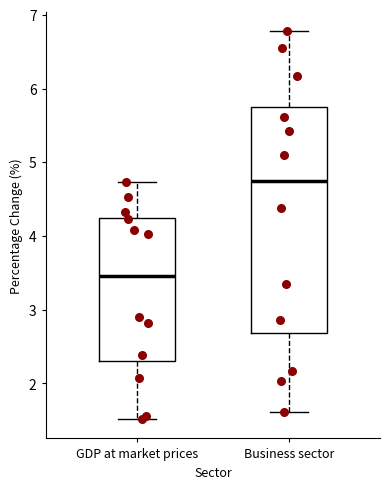

Where is the upper edge of the box for GDP at market prices on the y-axis? The values are not printed on the chart, so give them approximately, as read against the axis.

4.3